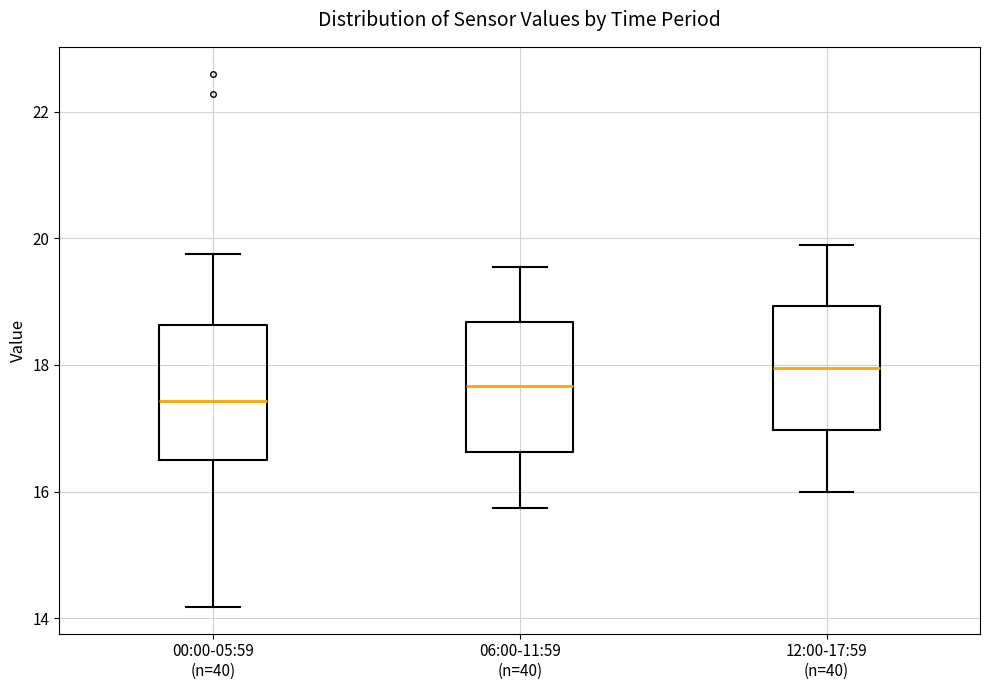

Where does the upper whisker of the box for 00:00-05:59 (n=40) end on the y-axis? The values are not printed on the chart, so give them approximately, as read against the axis.

19.8